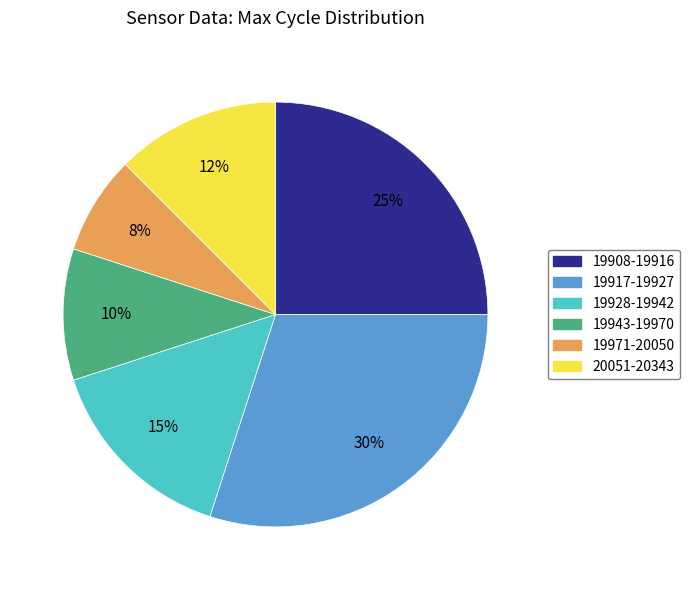

Does any single category account for the majority?

No